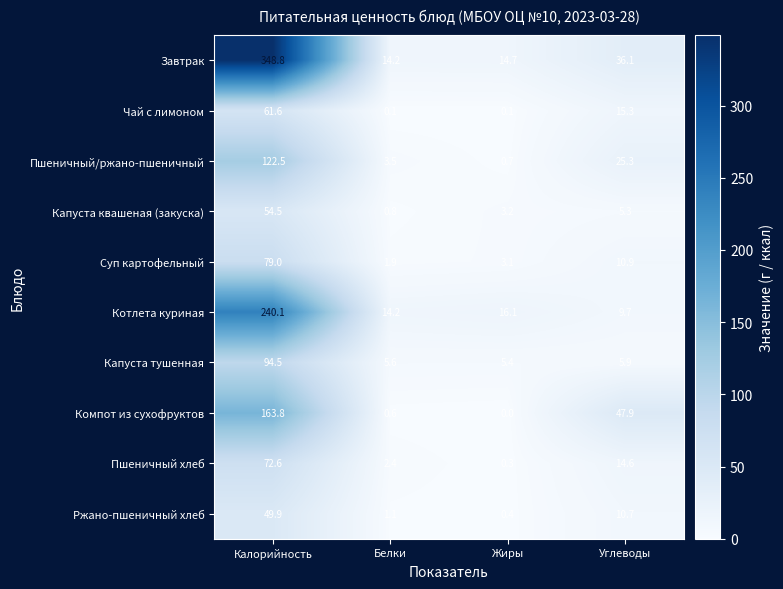

What is the sum of all Компот из сухофруктов values?

212.3